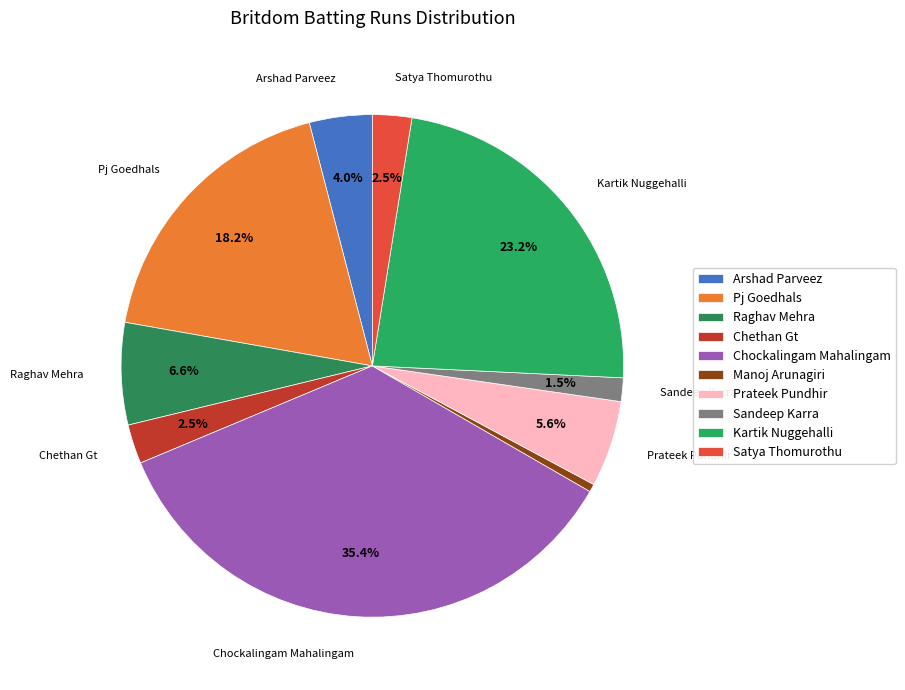

The Manoj Arunagiri slice represents 1% of the pie. True or false?

True